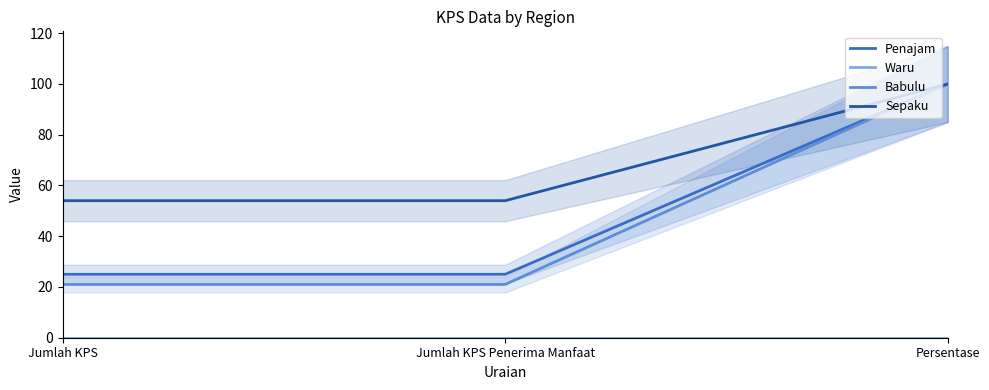

Which series has the largest total across all categories?

Sepaku